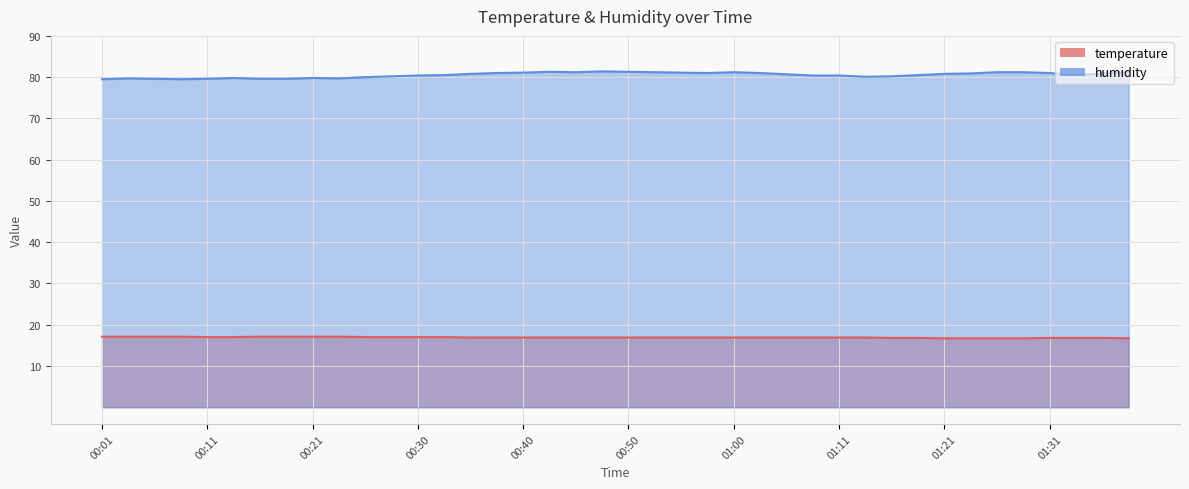

True or false: temperature and humidity cross at least once.

False